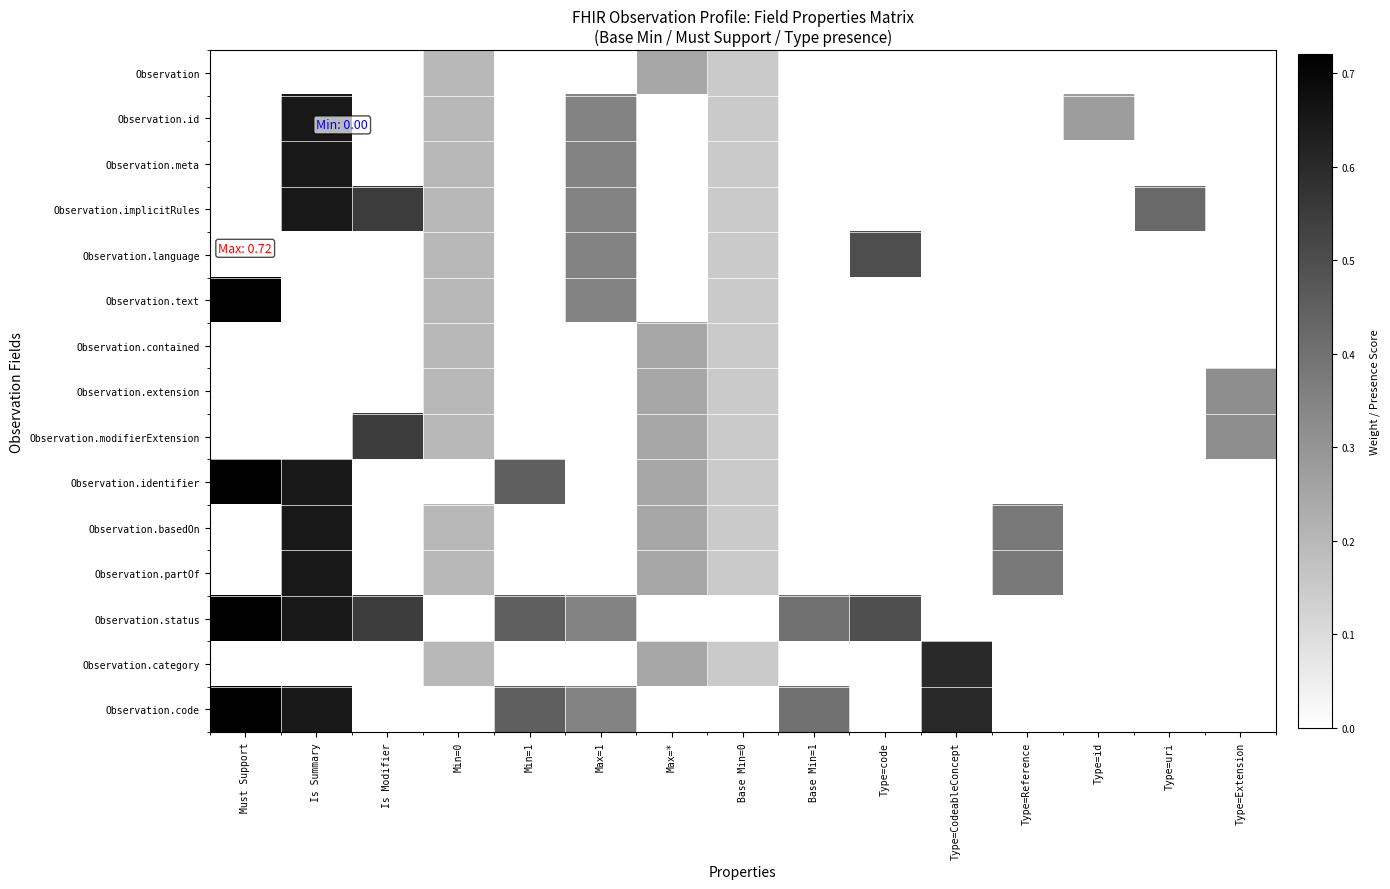

Reading left to right, extract all data points from this chart.

Observation: Must Support=0.0	Is Summary=0.0	Is Modifier=0.0	Min=0=0.2	Min=1=0.0	Max=1=0.0	Max=*=0.2	Base Min=0=0.1	Base Min=1=0.0	Type=code=0.0	Type=CodeableConcept=0.0	Type=Reference=0.0	Type=id=0.0	Type=uri=0.0	Type=Extension=0.0
Observation.id: Must Support=0.0	Is Summary=0.7	Is Modifier=0.0	Min=0=0.2	Min=1=0.0	Max=1=0.3	Max=*=0.0	Base Min=0=0.1	Base Min=1=0.0	Type=code=0.0	Type=CodeableConcept=0.0	Type=Reference=0.0	Type=id=0.3	Type=uri=0.0	Type=Extension=0.0
Observation.meta: Must Support=0.0	Is Summary=0.7	Is Modifier=0.0	Min=0=0.2	Min=1=0.0	Max=1=0.3	Max=*=0.0	Base Min=0=0.1	Base Min=1=0.0	Type=code=0.0	Type=CodeableConcept=0.0	Type=Reference=0.0	Type=id=0.0	Type=uri=0.0	Type=Extension=0.0
Observation.implicitRules: Must Support=0.0	Is Summary=0.7	Is Modifier=0.6	Min=0=0.2	Min=1=0.0	Max=1=0.3	Max=*=0.0	Base Min=0=0.1	Base Min=1=0.0	Type=code=0.0	Type=CodeableConcept=0.0	Type=Reference=0.0	Type=id=0.0	Type=uri=0.4	Type=Extension=0.0
Observation.language: Must Support=0.0	Is Summary=0.0	Is Modifier=0.0	Min=0=0.2	Min=1=0.0	Max=1=0.3	Max=*=0.0	Base Min=0=0.1	Base Min=1=0.0	Type=code=0.5	Type=CodeableConcept=0.0	Type=Reference=0.0	Type=id=0.0	Type=uri=0.0	Type=Extension=0.0
Observation.text: Must Support=0.7	Is Summary=0.0	Is Modifier=0.0	Min=0=0.2	Min=1=0.0	Max=1=0.3	Max=*=0.0	Base Min=0=0.1	Base Min=1=0.0	Type=code=0.0	Type=CodeableConcept=0.0	Type=Reference=0.0	Type=id=0.0	Type=uri=0.0	Type=Extension=0.0
Observation.contained: Must Support=0.0	Is Summary=0.0	Is Modifier=0.0	Min=0=0.2	Min=1=0.0	Max=1=0.0	Max=*=0.2	Base Min=0=0.1	Base Min=1=0.0	Type=code=0.0	Type=CodeableConcept=0.0	Type=Reference=0.0	Type=id=0.0	Type=uri=0.0	Type=Extension=0.0
Observation.extension: Must Support=0.0	Is Summary=0.0	Is Modifier=0.0	Min=0=0.2	Min=1=0.0	Max=1=0.0	Max=*=0.2	Base Min=0=0.1	Base Min=1=0.0	Type=code=0.0	Type=CodeableConcept=0.0	Type=Reference=0.0	Type=id=0.0	Type=uri=0.0	Type=Extension=0.3
Observation.modifierExtension: Must Support=0.0	Is Summary=0.0	Is Modifier=0.6	Min=0=0.2	Min=1=0.0	Max=1=0.0	Max=*=0.2	Base Min=0=0.1	Base Min=1=0.0	Type=code=0.0	Type=CodeableConcept=0.0	Type=Reference=0.0	Type=id=0.0	Type=uri=0.0	Type=Extension=0.3
Observation.identifier: Must Support=0.7	Is Summary=0.7	Is Modifier=0.0	Min=0=0.0	Min=1=0.5	Max=1=0.0	Max=*=0.2	Base Min=0=0.1	Base Min=1=0.0	Type=code=0.0	Type=CodeableConcept=0.0	Type=Reference=0.0	Type=id=0.0	Type=uri=0.0	Type=Extension=0.0
Observation.basedOn: Must Support=0.0	Is Summary=0.7	Is Modifier=0.0	Min=0=0.2	Min=1=0.0	Max=1=0.0	Max=*=0.2	Base Min=0=0.1	Base Min=1=0.0	Type=code=0.0	Type=CodeableConcept=0.0	Type=Reference=0.4	Type=id=0.0	Type=uri=0.0	Type=Extension=0.0
Observation.partOf: Must Support=0.0	Is Summary=0.7	Is Modifier=0.0	Min=0=0.2	Min=1=0.0	Max=1=0.0	Max=*=0.2	Base Min=0=0.1	Base Min=1=0.0	Type=code=0.0	Type=CodeableConcept=0.0	Type=Reference=0.4	Type=id=0.0	Type=uri=0.0	Type=Extension=0.0
Observation.status: Must Support=0.7	Is Summary=0.7	Is Modifier=0.6	Min=0=0.0	Min=1=0.5	Max=1=0.3	Max=*=0.0	Base Min=0=0.0	Base Min=1=0.4	Type=code=0.5	Type=CodeableConcept=0.0	Type=Reference=0.0	Type=id=0.0	Type=uri=0.0	Type=Extension=0.0
Observation.category: Must Support=0.0	Is Summary=0.0	Is Modifier=0.0	Min=0=0.2	Min=1=0.0	Max=1=0.0	Max=*=0.2	Base Min=0=0.1	Base Min=1=0.0	Type=code=0.0	Type=CodeableConcept=0.6	Type=Reference=0.0	Type=id=0.0	Type=uri=0.0	Type=Extension=0.0
Observation.code: Must Support=0.7	Is Summary=0.7	Is Modifier=0.0	Min=0=0.0	Min=1=0.5	Max=1=0.3	Max=*=0.0	Base Min=0=0.0	Base Min=1=0.4	Type=code=0.0	Type=CodeableConcept=0.6	Type=Reference=0.0	Type=id=0.0	Type=uri=0.0	Type=Extension=0.0